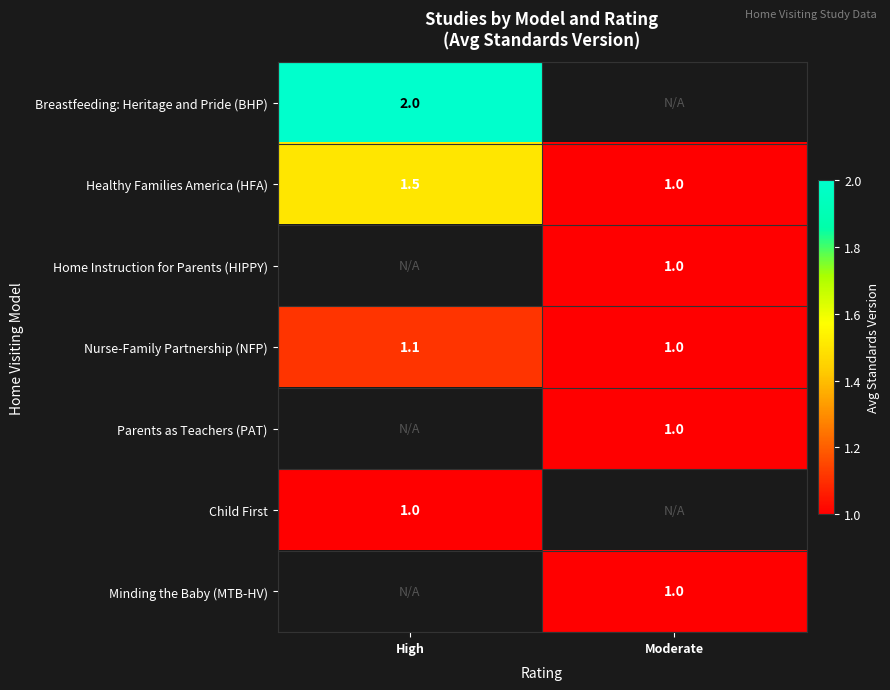

What is the lowest value of the Nurse-Family Partnership (NFP) series?

1.0